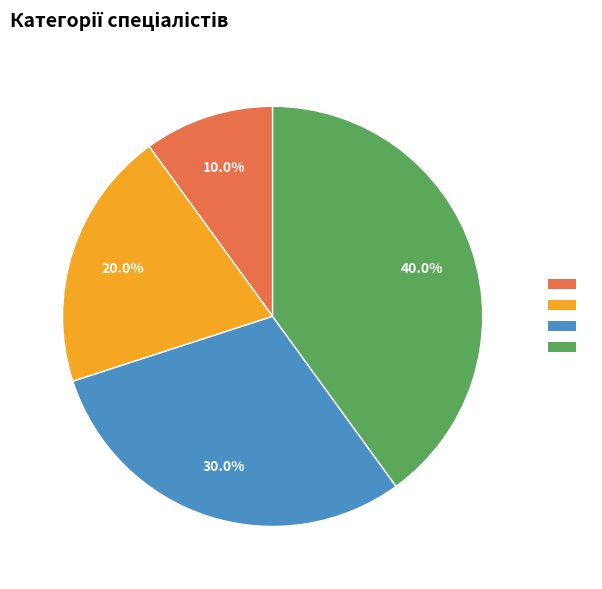

Is there a majority slice in this chart?

No